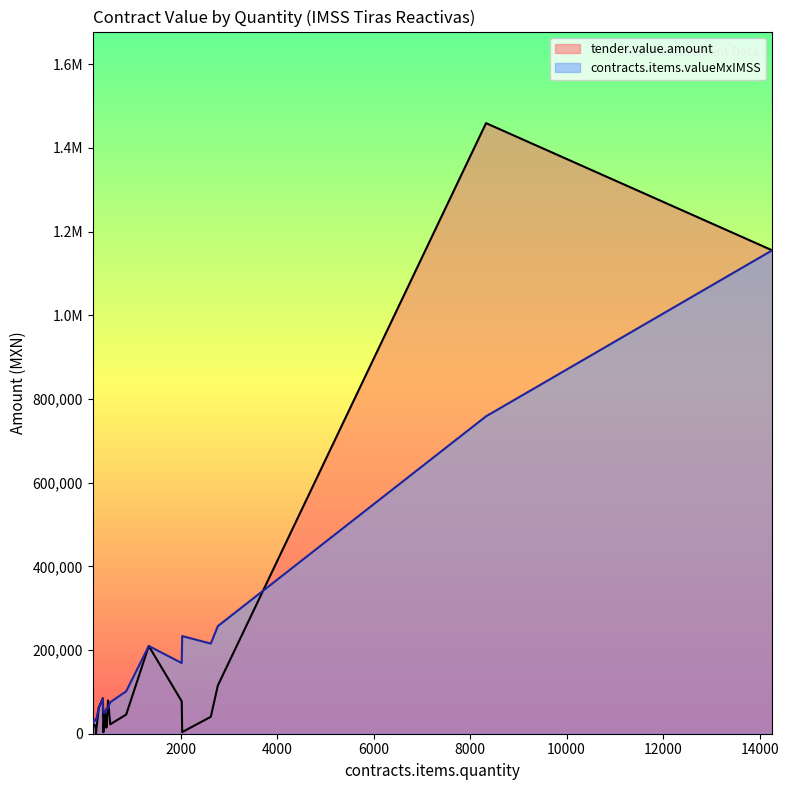

List the series in order of their overall mean, highest first.

contracts.items.valueMxIMSS, tender.value.amount